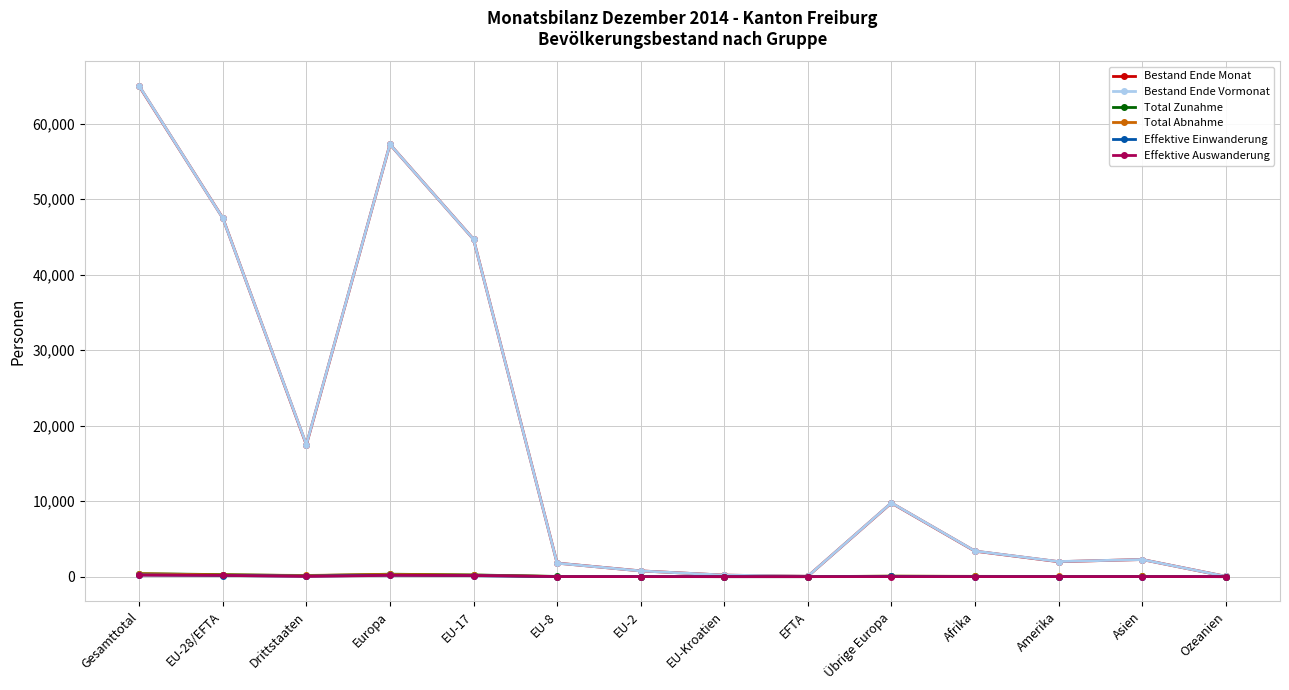

What is the label of the 12th point from the right?

Drittstaaten